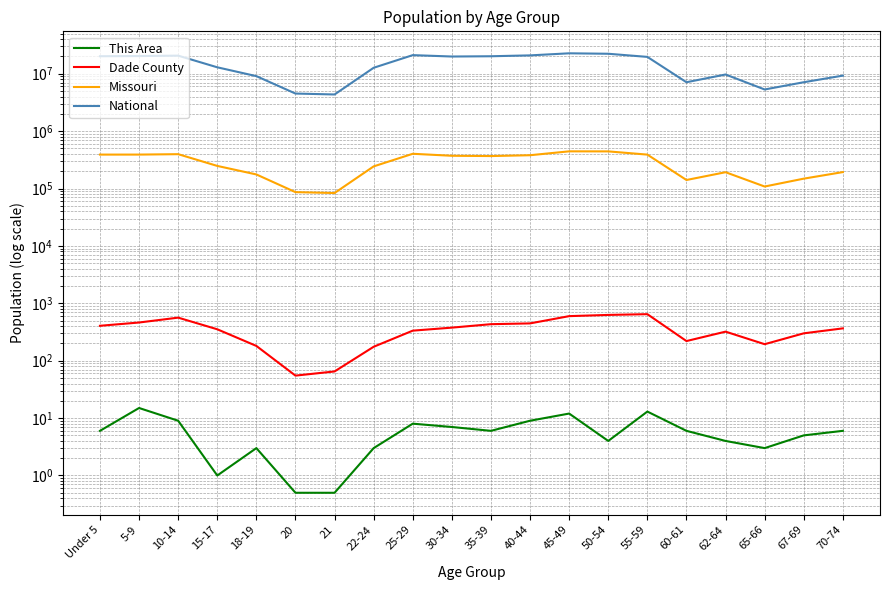

Reading left to right, extract all data points from this chart.

This Area: 6.0	15.0	9.0	1.0	3.0	0.5	0.5	3.0	8.0	7.0	6.0	9.0	12.0	4.0	13.0	6.0	4.0	3.0	5.0	6.0
Dade County: 406.0	463.0	563.0	353.0	181.0	55.0	65.0	175.0	334.0	377.0	433.0	447.0	598.0	628.0	647.0	220.0	321.0	194.0	300.0	366.0
Missouri: 390237.0	390463.0	396925.0	247811.0	175975.0	86528.0	83511.0	243250.0	403239.0	372228.0	368070.0	380546.0	444766.0	443806.0	389985.0	140830.0	192463.0	108394.0	148659.0	193437.0
National: 20201362.0	20348657.0	20677194.0	12954254.0	9086089.0	4519129.0	4354294.0	12712576.0	21101849.0	19962099.0	20179642.0	20890964.0	22708591.0	22298125.0	19664805.0	7113727.0	9704197.0	5319902.0	7115361.0	9278166.0